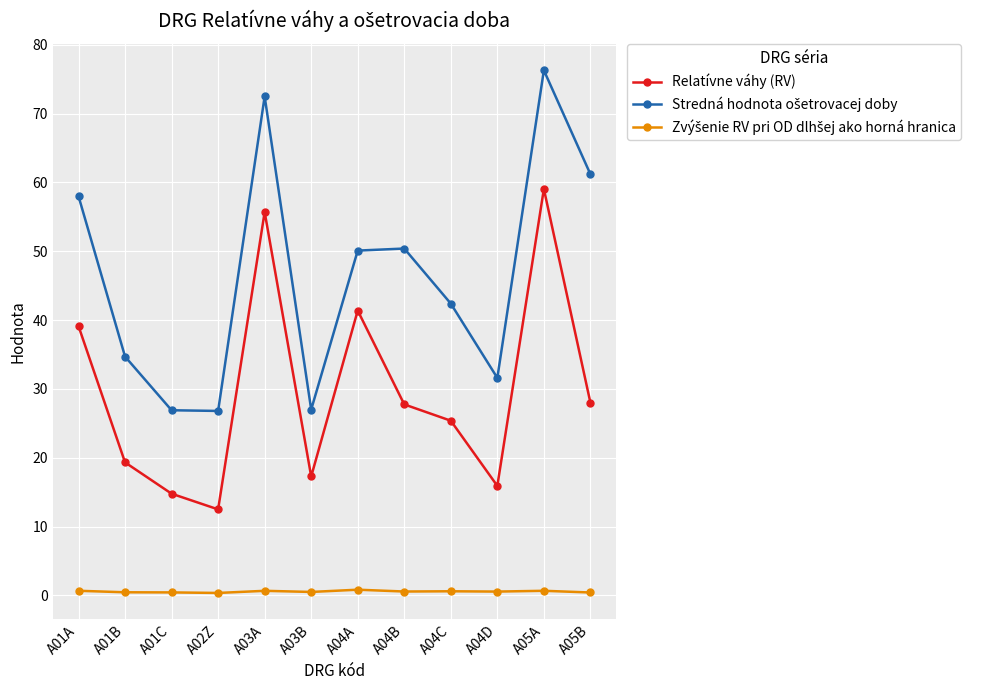

How many distinct data groups are displayed?

3